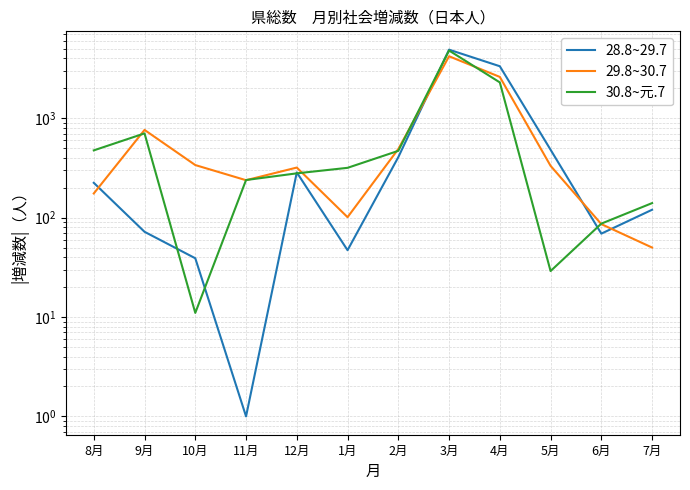

Count the number of categories in the chart.

12